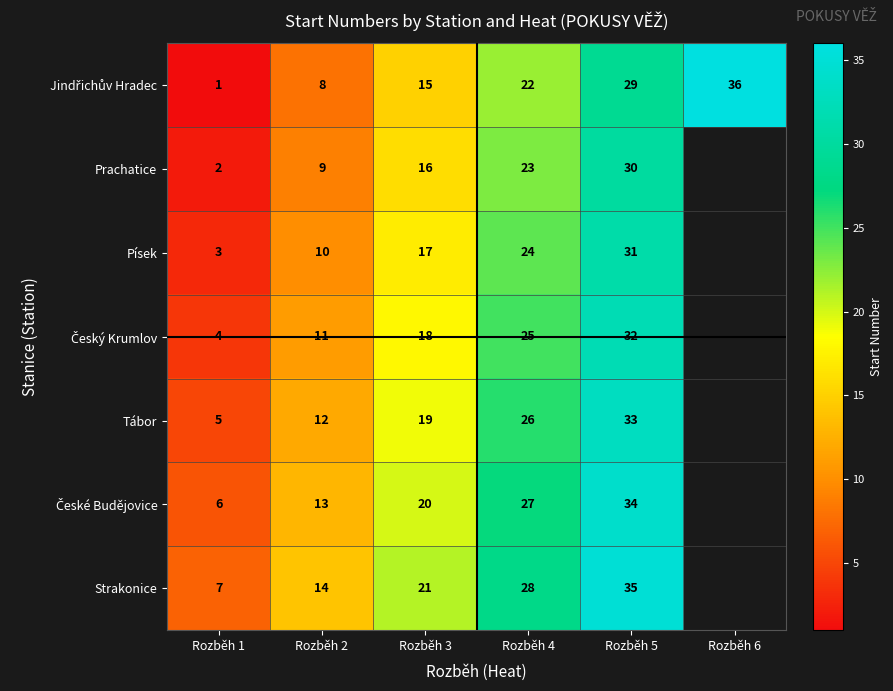

What is the spread (max minus min) of values at Rozběh 3?

6